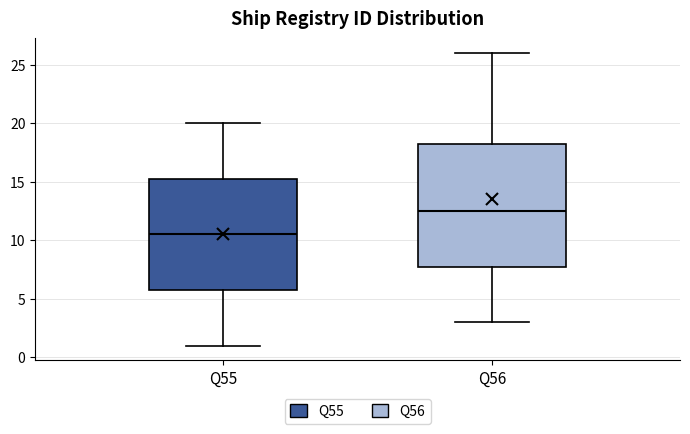

Which box has the lowest median line?

Q55